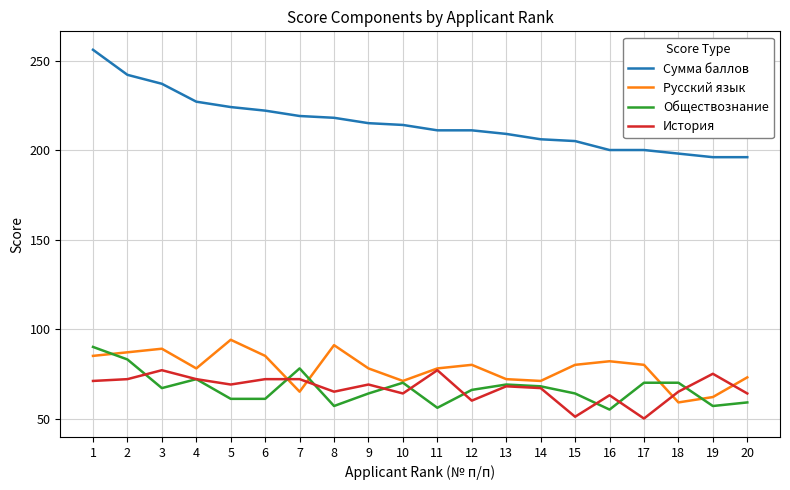

Rank the series at 3 from lowest to highest value.

Обществознание, История, Русский язык, Сумма баллов